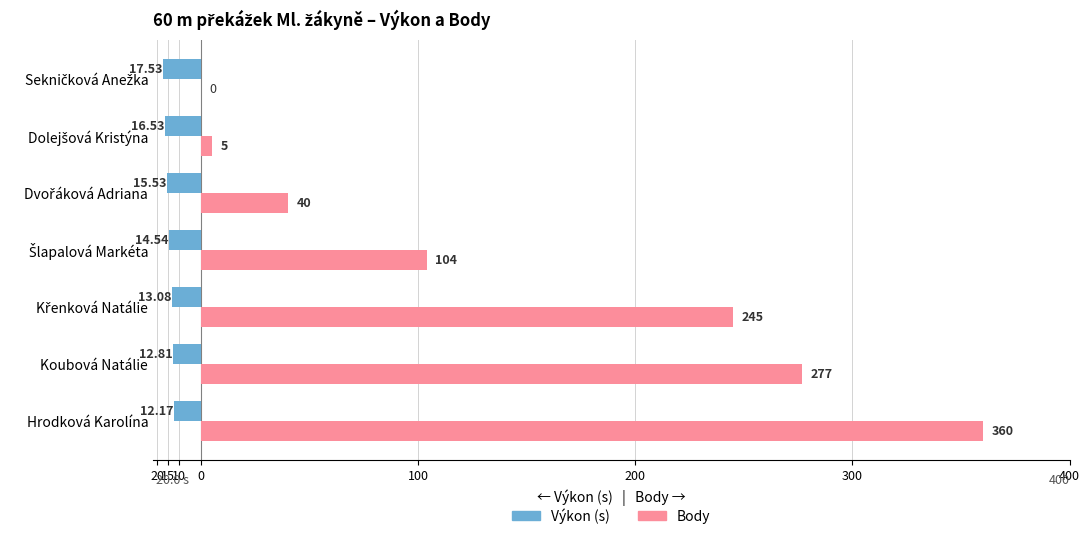

What are all the series names shown in the legend?

Výkon (s), Body